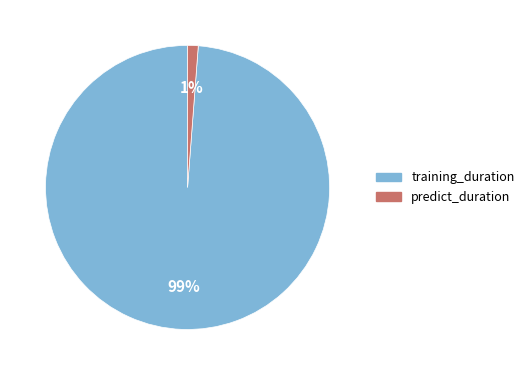

How many slices are in this pie chart?

2